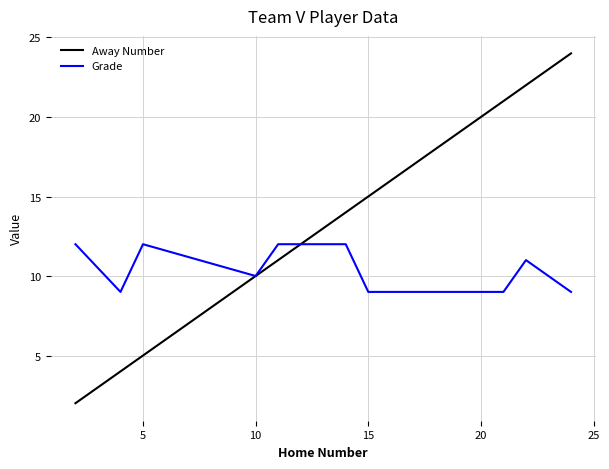

Does the chart have visible grid lines?

Yes